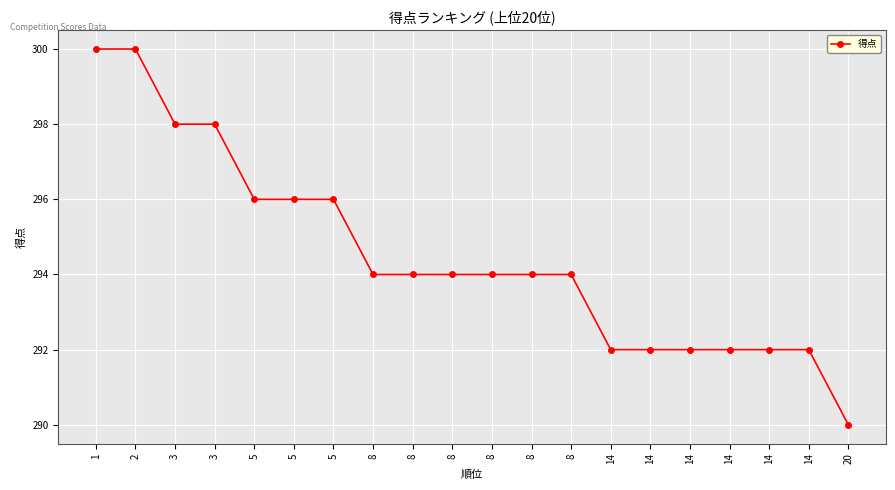

Count the number of categories in the chart.

20